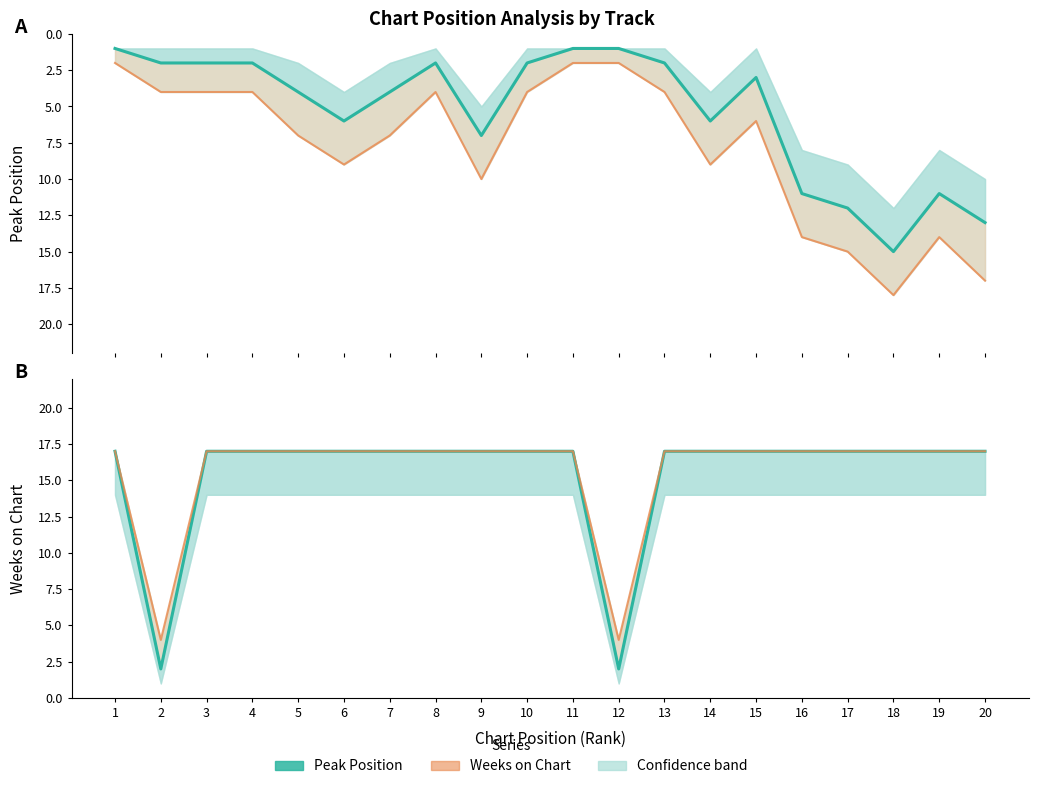

True or false: Peak Position upper has a value of 21 at 19.

False